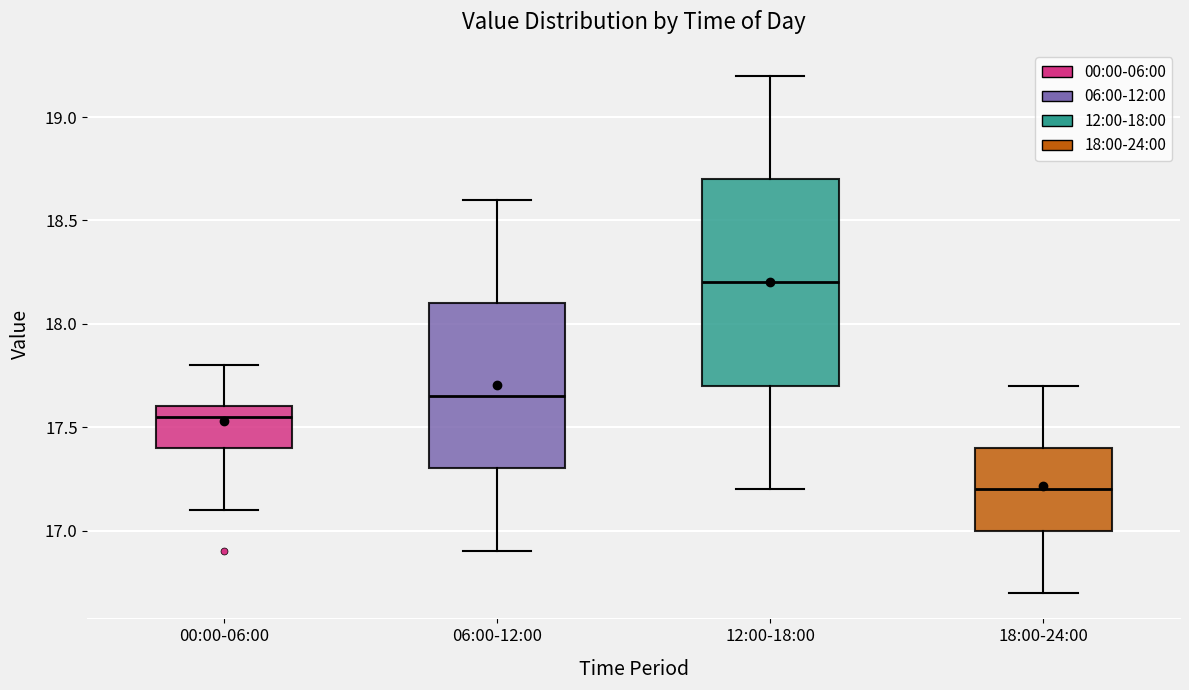

Reading left to right, transcribe this box plot: for each box, give where its median line is, the range the box spans, and where its two whiskers end, as read against the y-axis. The values are not printed on the chart, so give them approximately, as read against the axis.

00:00-06:00: median 17.55, box 17.40 to 17.60, whiskers 17.10 to 17.80
06:00-12:00: median 17.65, box 17.30 to 18.10, whiskers 16.90 to 18.60
12:00-18:00: median 18.20, box 17.70 to 18.70, whiskers 17.20 to 19.20
18:00-24:00: median 17.20, box 17.00 to 17.40, whiskers 16.70 to 17.70